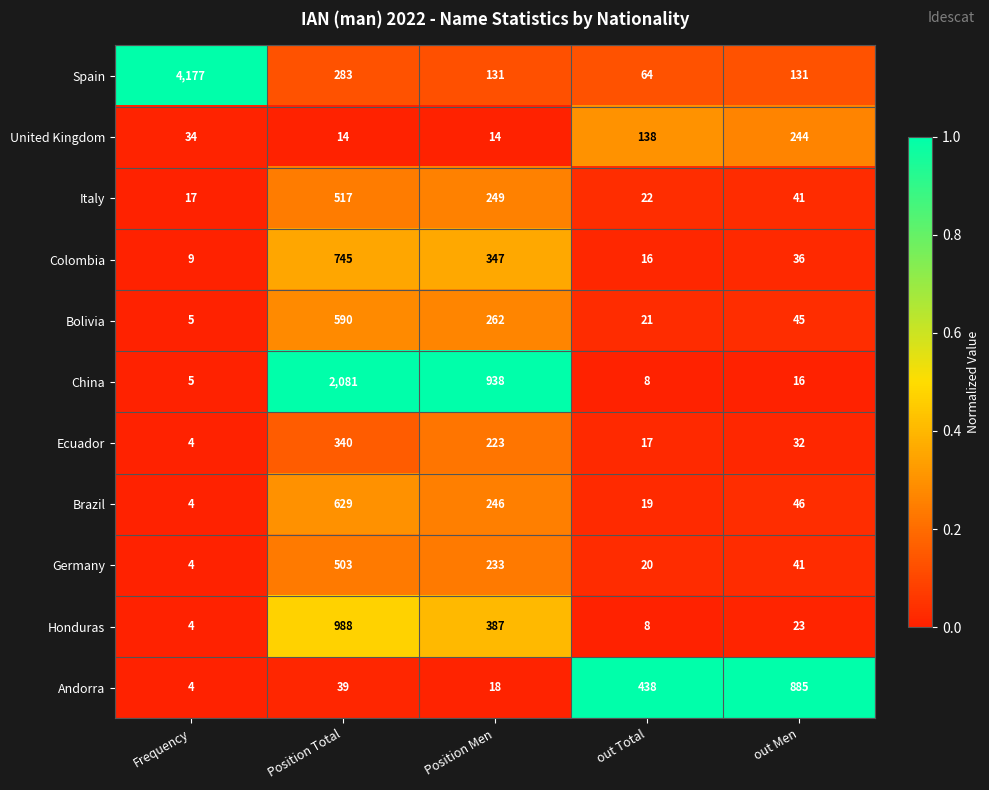

Which label corresponds to the smallest value in the chart?

Frequency